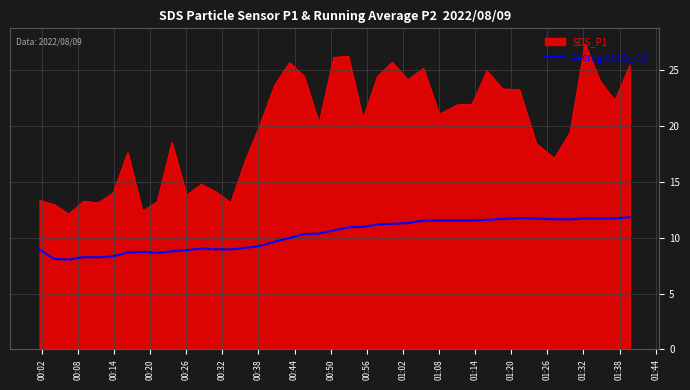

What is the smallest value displayed?

8.0